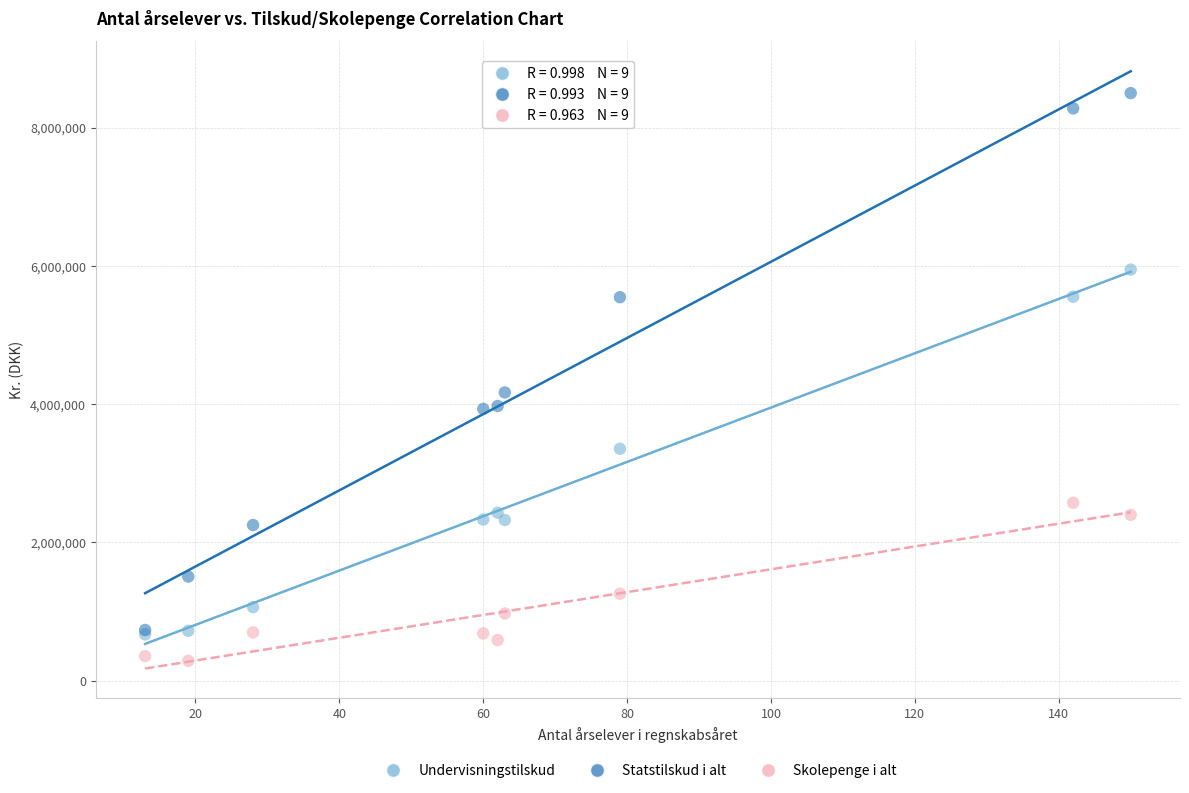

What are all the series names shown in the legend?

Undervisningstilskud, Statstilskud i alt, Skolepenge i alt